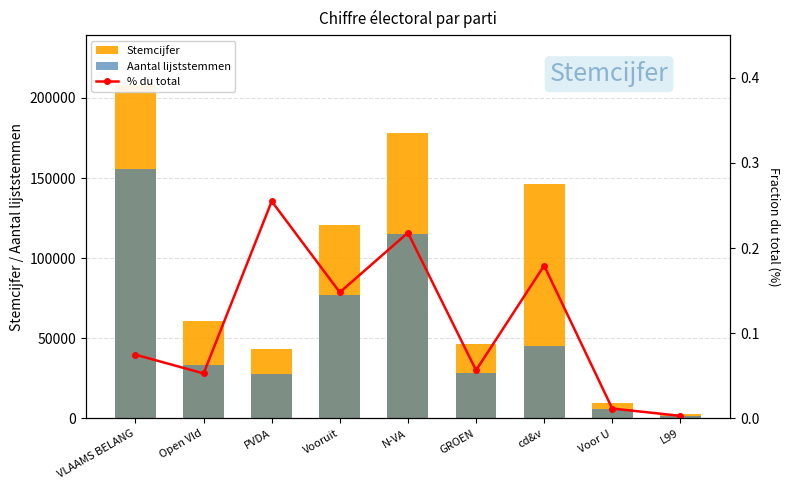

Rank the series at PVDA from lowest to highest value.

% du total, Aantal lijststemmen, Stemcijfer